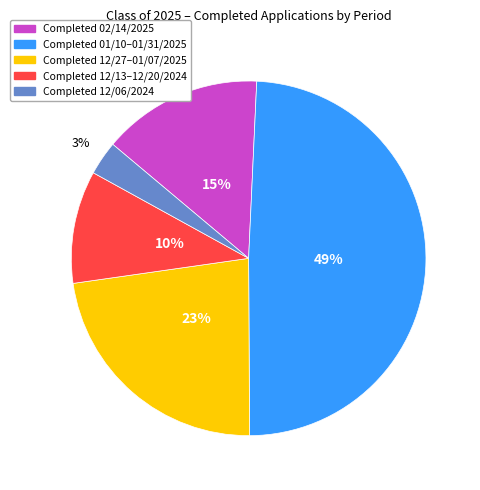

Does any single category account for the majority?

No